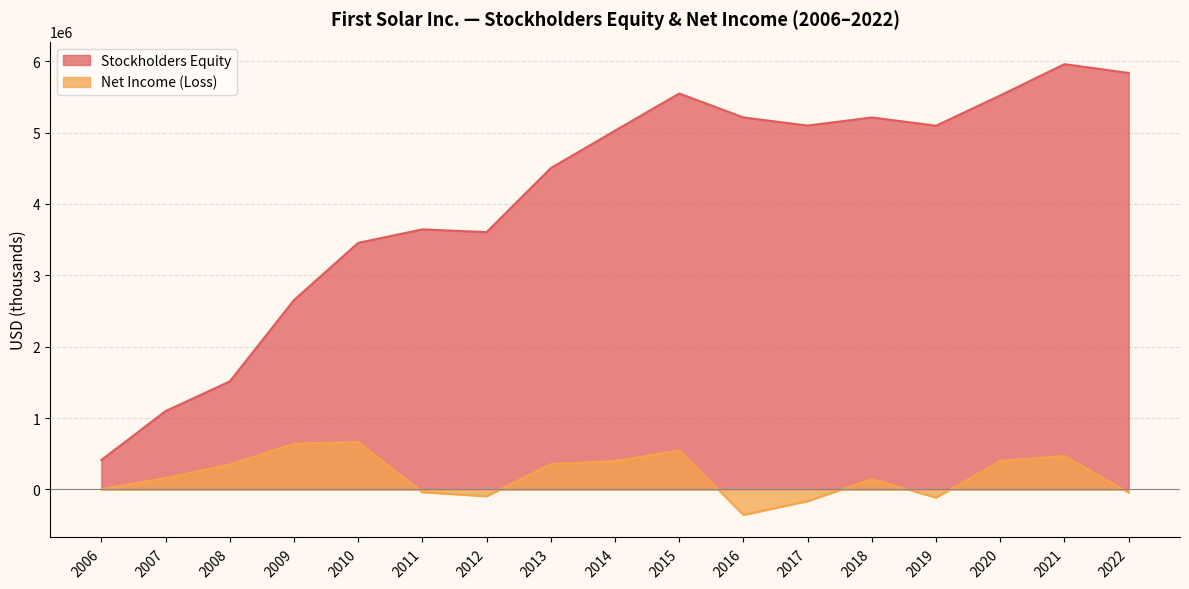

What is the difference between the maximum and minimum values in the Stockholders Equity series?

5548111